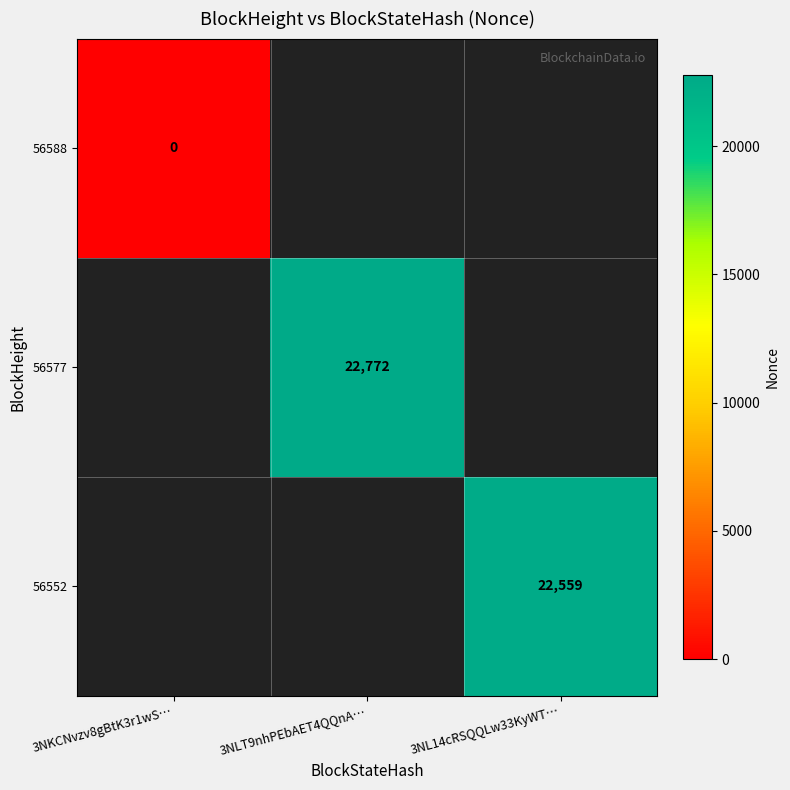

The 56552 series shows 15782 at 3NL14cRSQQLw33KyWT…. True or false?

False